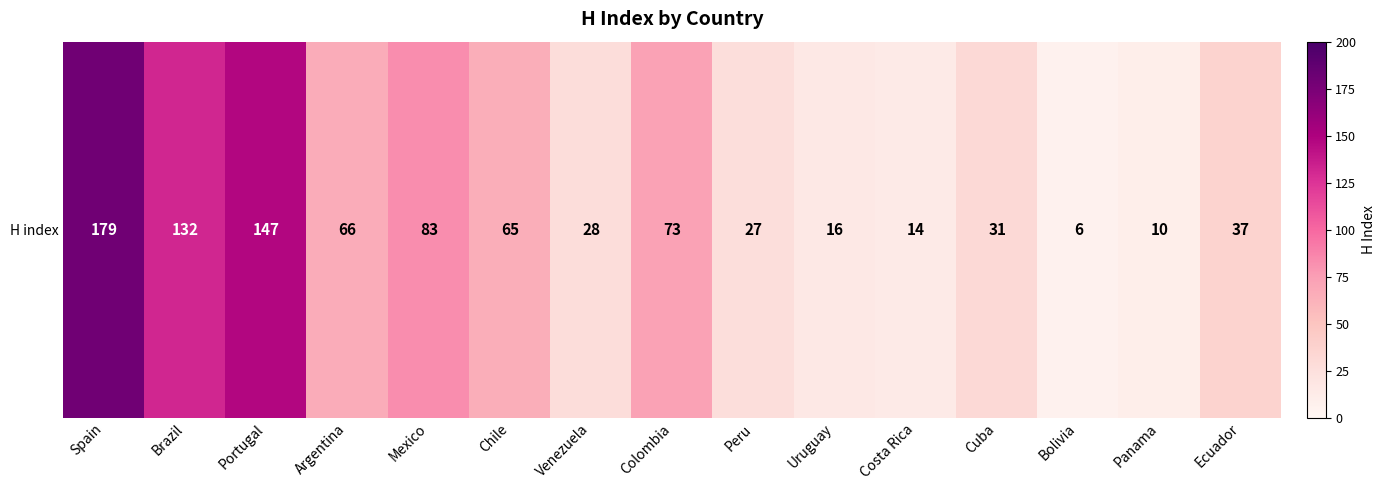

Which has a higher value, Bolivia or Venezuela?

Venezuela